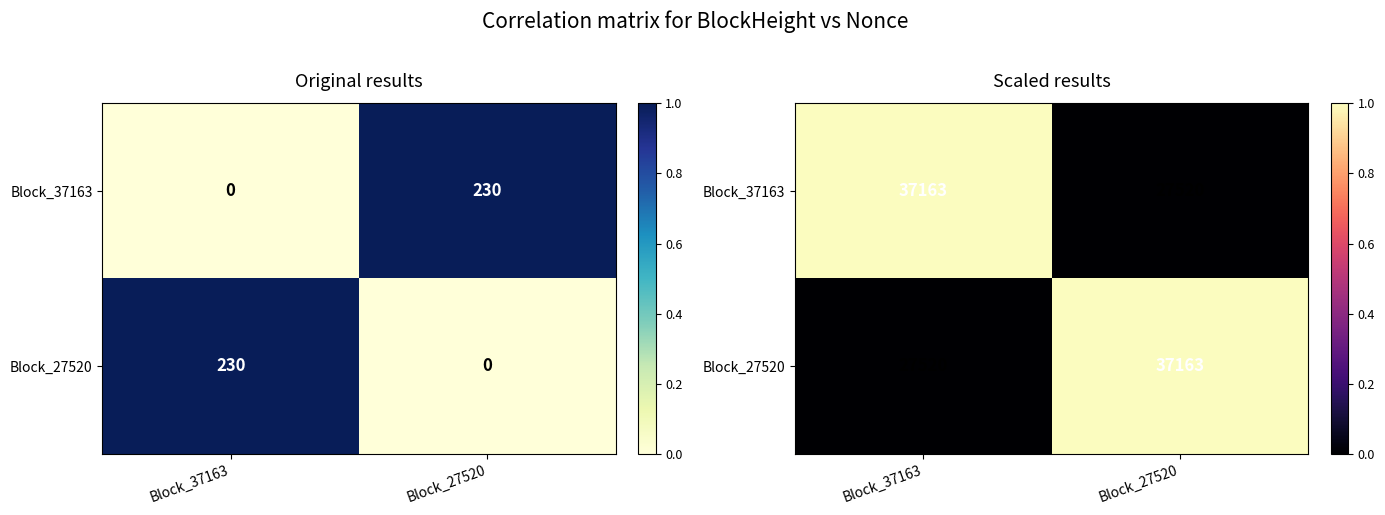

At which label does Block_37163 reach its minimum?

Block_27520